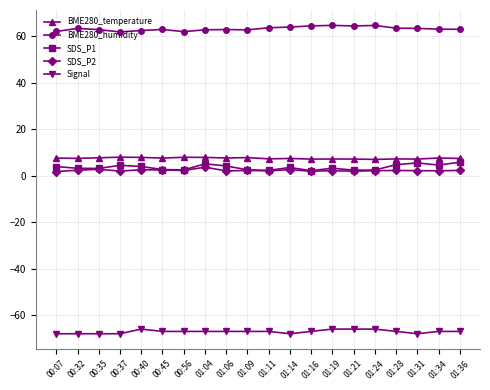

The Signal series shows -90.8 at 00:07. True or false?

False